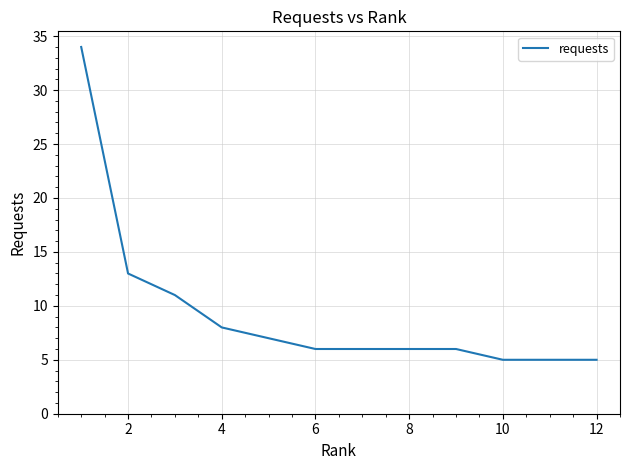

What is the greatest value displayed?

34